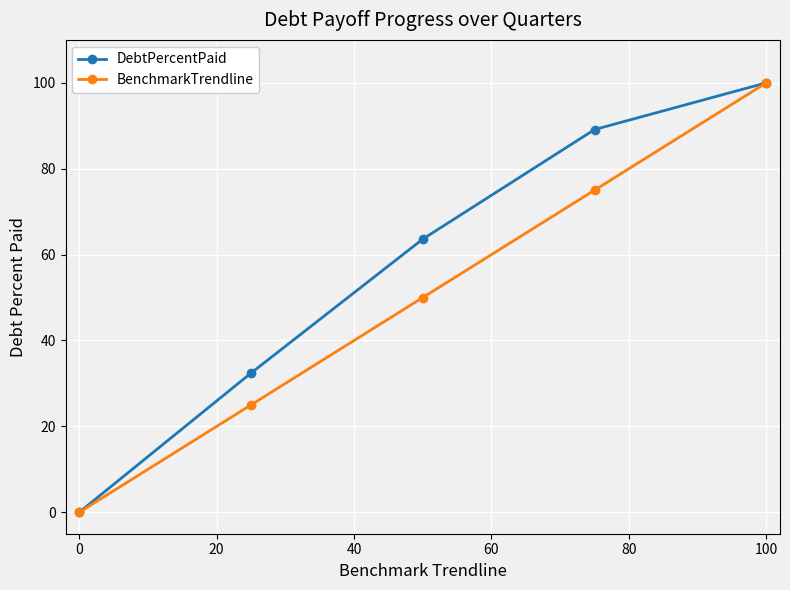

True or false: BenchmarkTrendline has more than 1 interior local peaks.

False